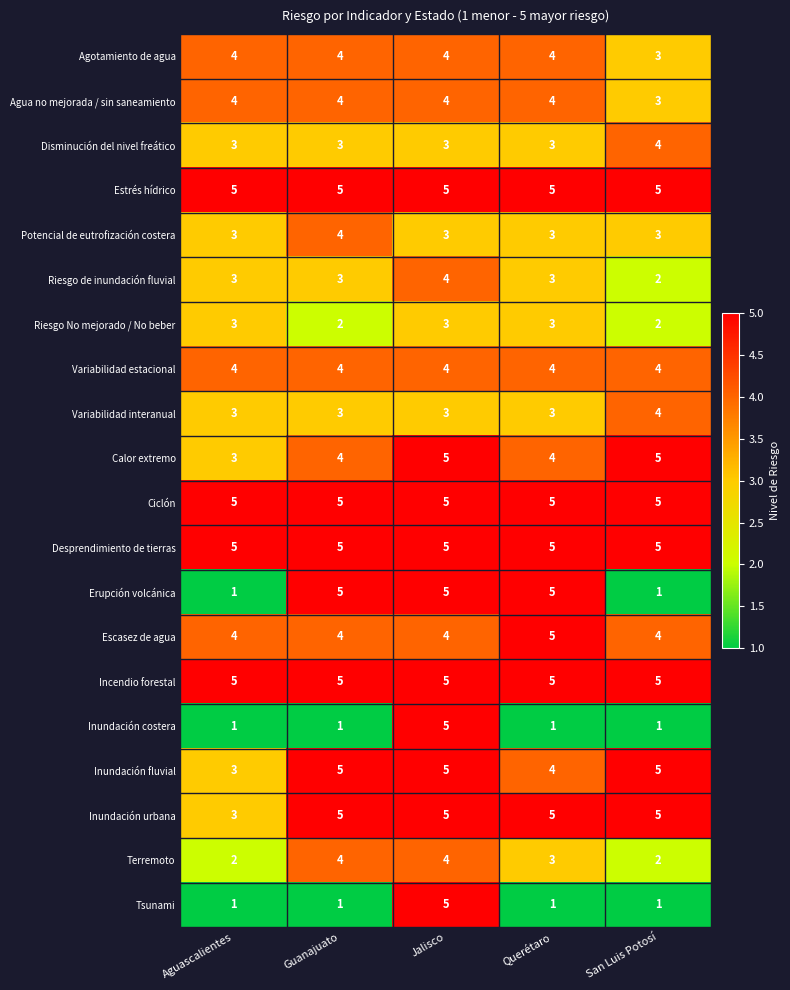

Which category has the highest value in the Potencial de eutrofización costera series?

Guanajuato